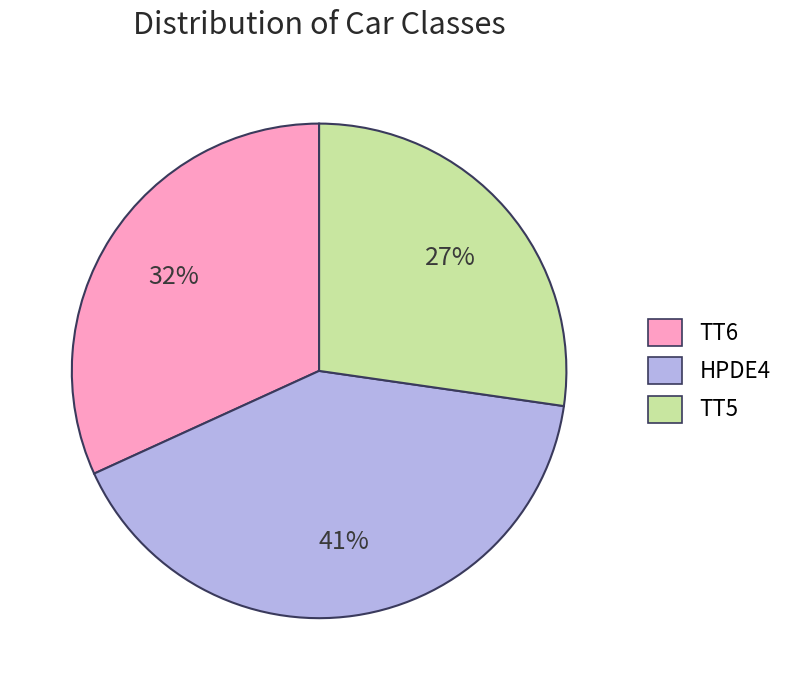

Which slice is the largest?

HPDE4